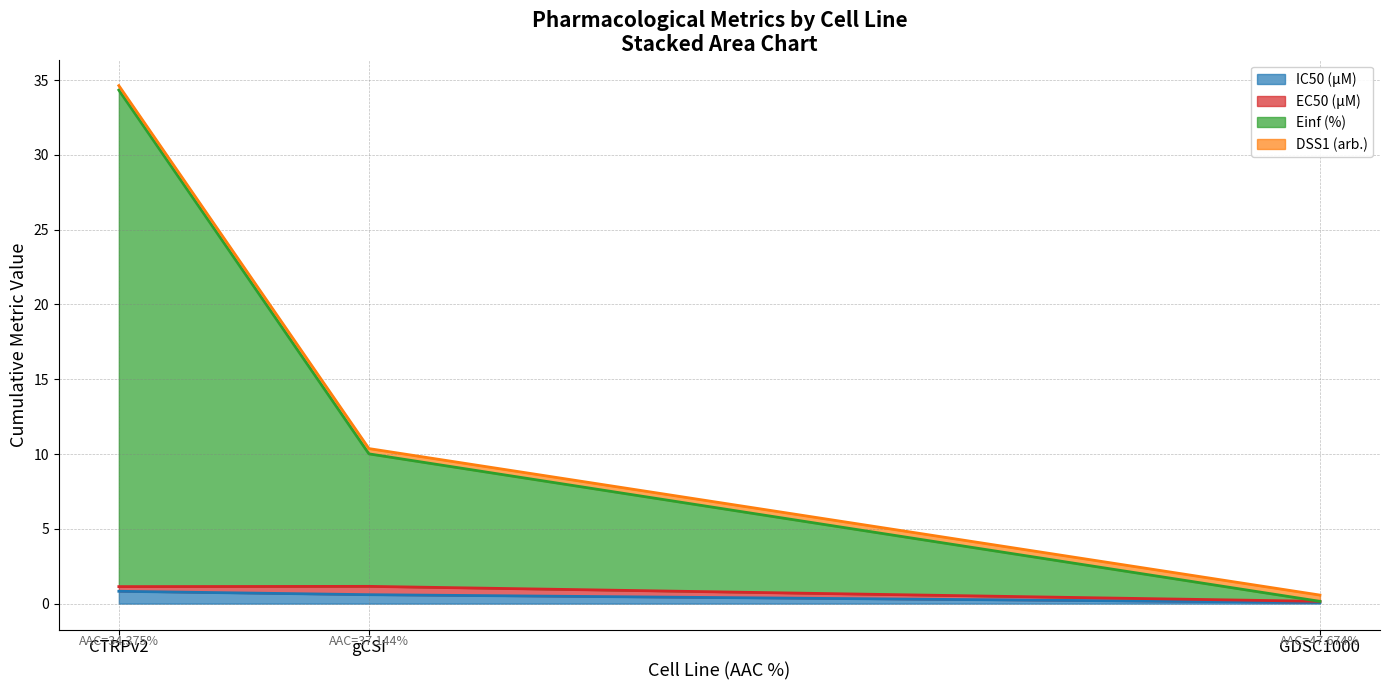

At which category is the sum across all series the highest?

CTRPv2